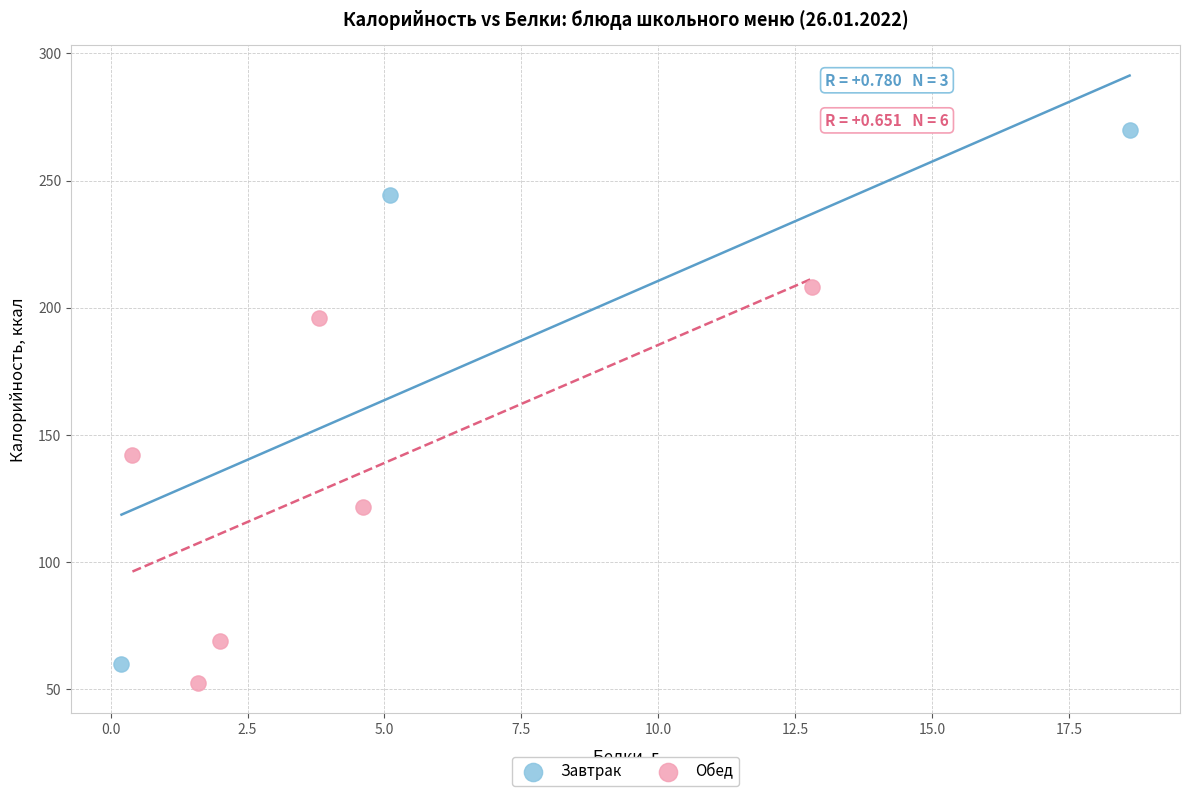

Which series has the widest spread of Y values?

Завтрак